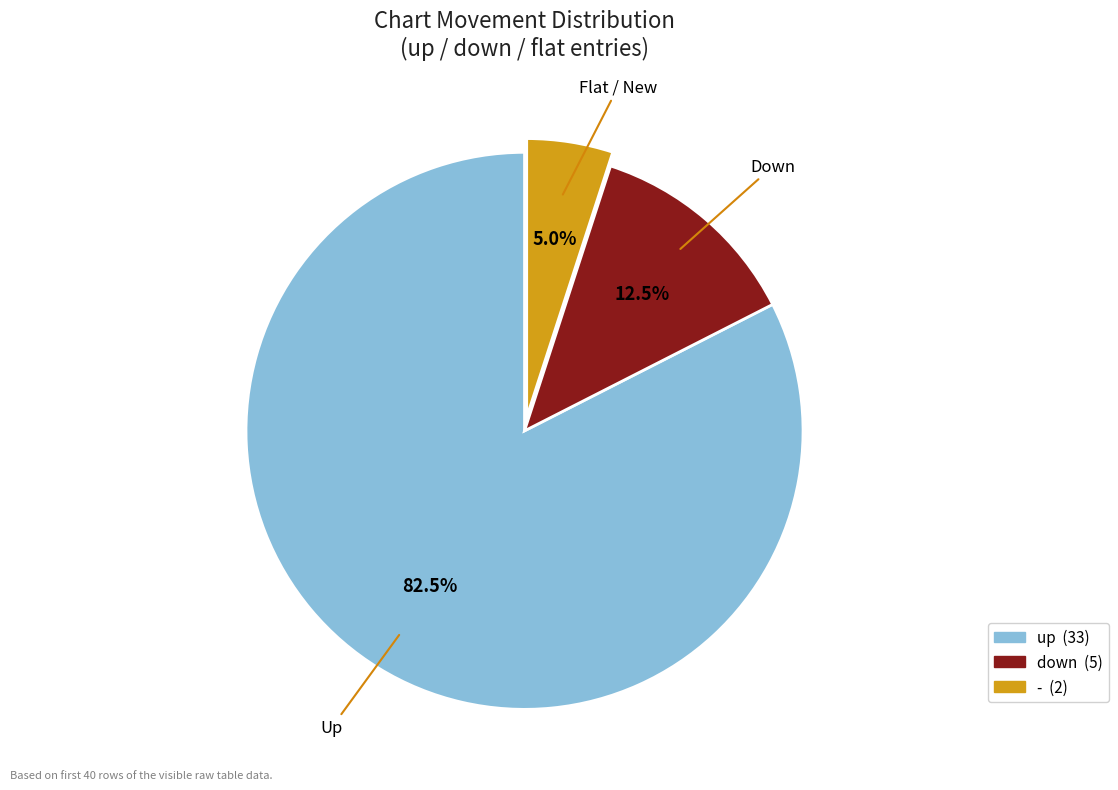

Which slice is the smallest?

-